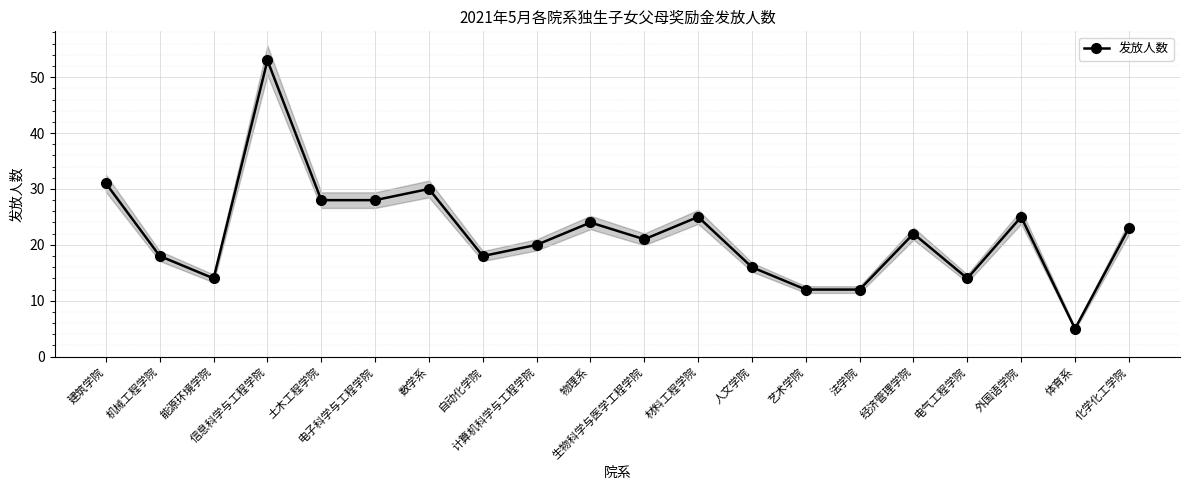

What is the label of the 12th point from the right?

计算机科学与工程学院